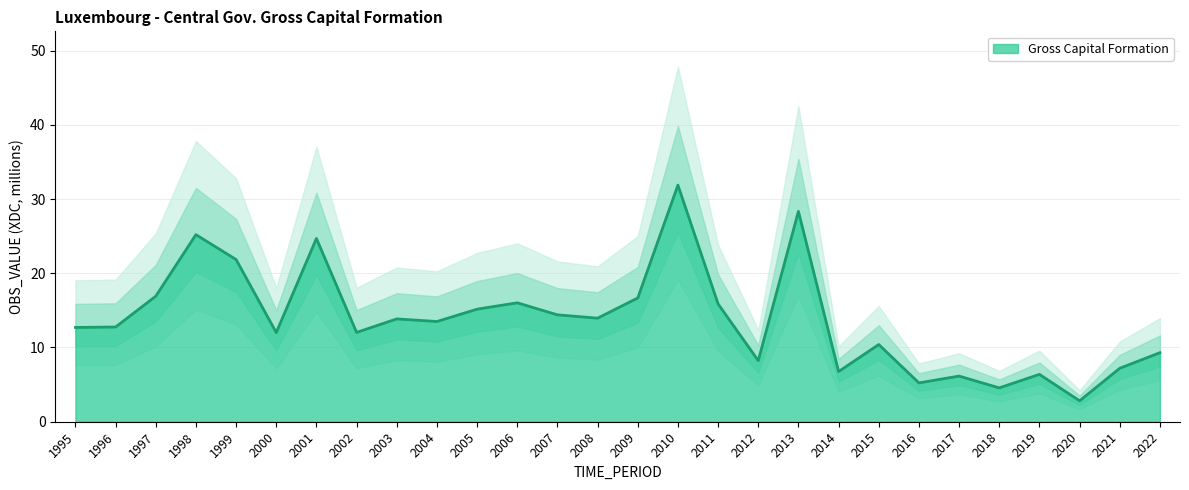

True or false: the data shows 6.8 at 2014.

True